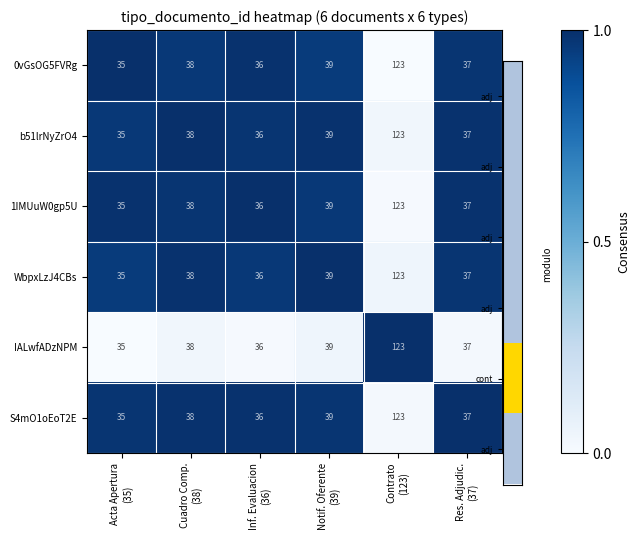

What is the lowest value of the WbpxLzJ4CBs series?

35